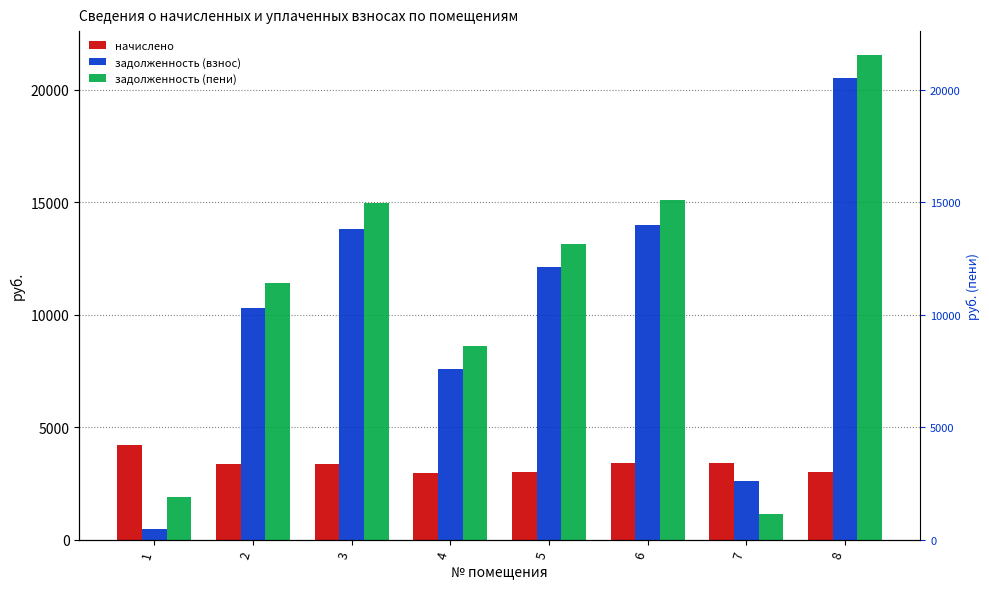

Rank the categories by задолженность (взнос) value from lowest to highest.

1, 7, 4, 2, 5, 3, 6, 8